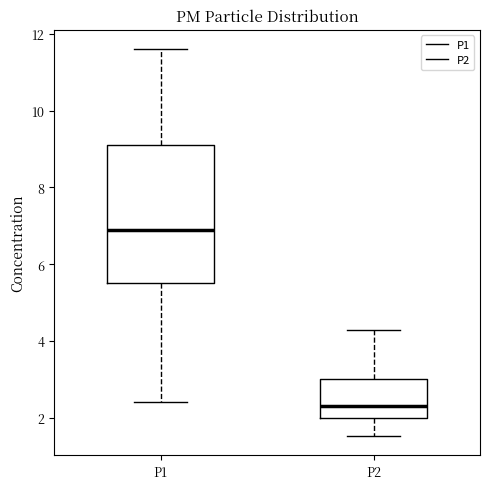

Comparing the boxes themselves (not the whiskers), which one is the tallest?

P1